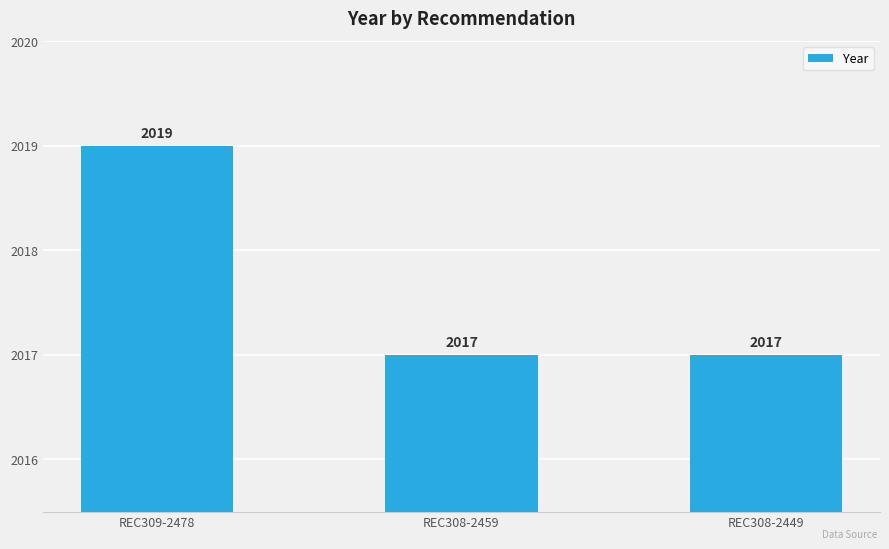

What is the maximum value shown in the chart?

2019